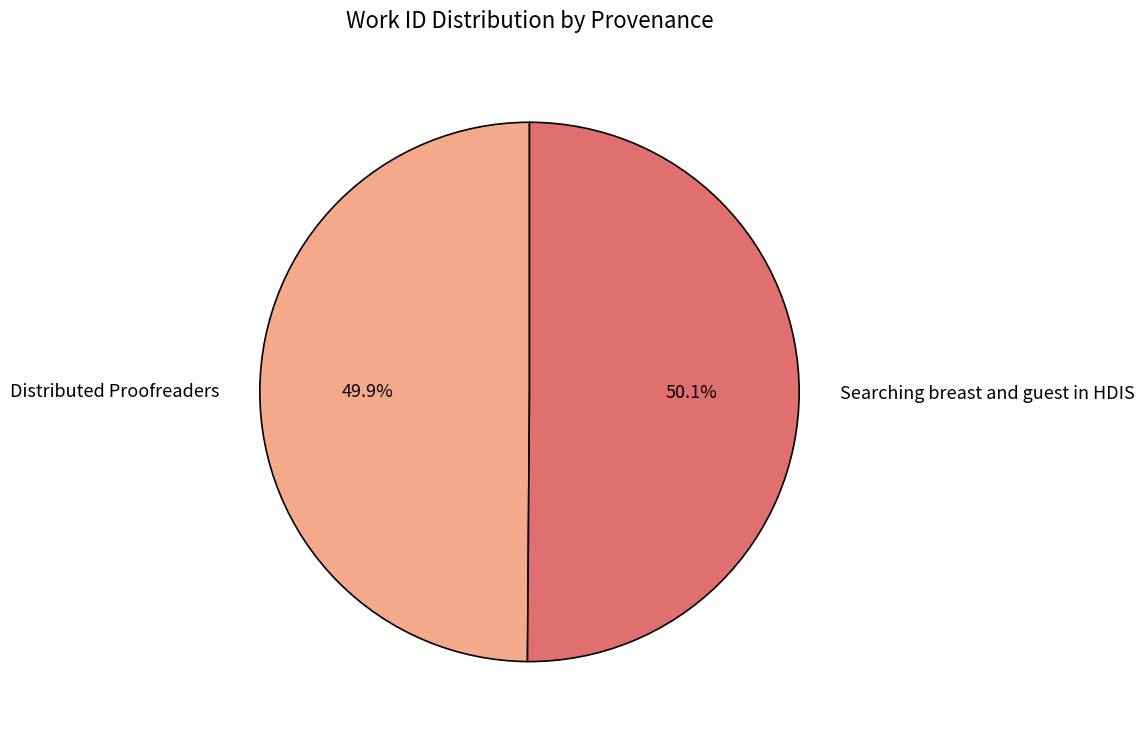

Does any single category account for the majority?

Yes